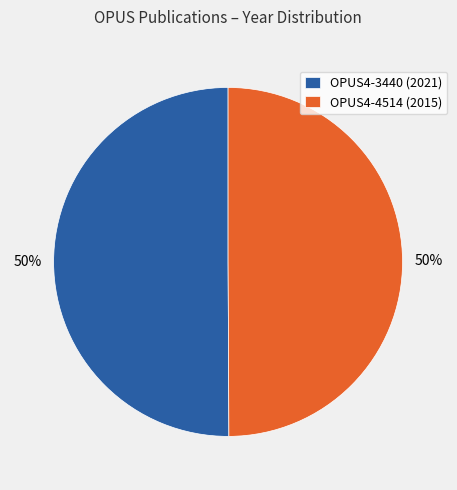

Combined, do OPUS4-3440 (2021) and OPUS4-4514 (2015) account for over 50%?

Yes